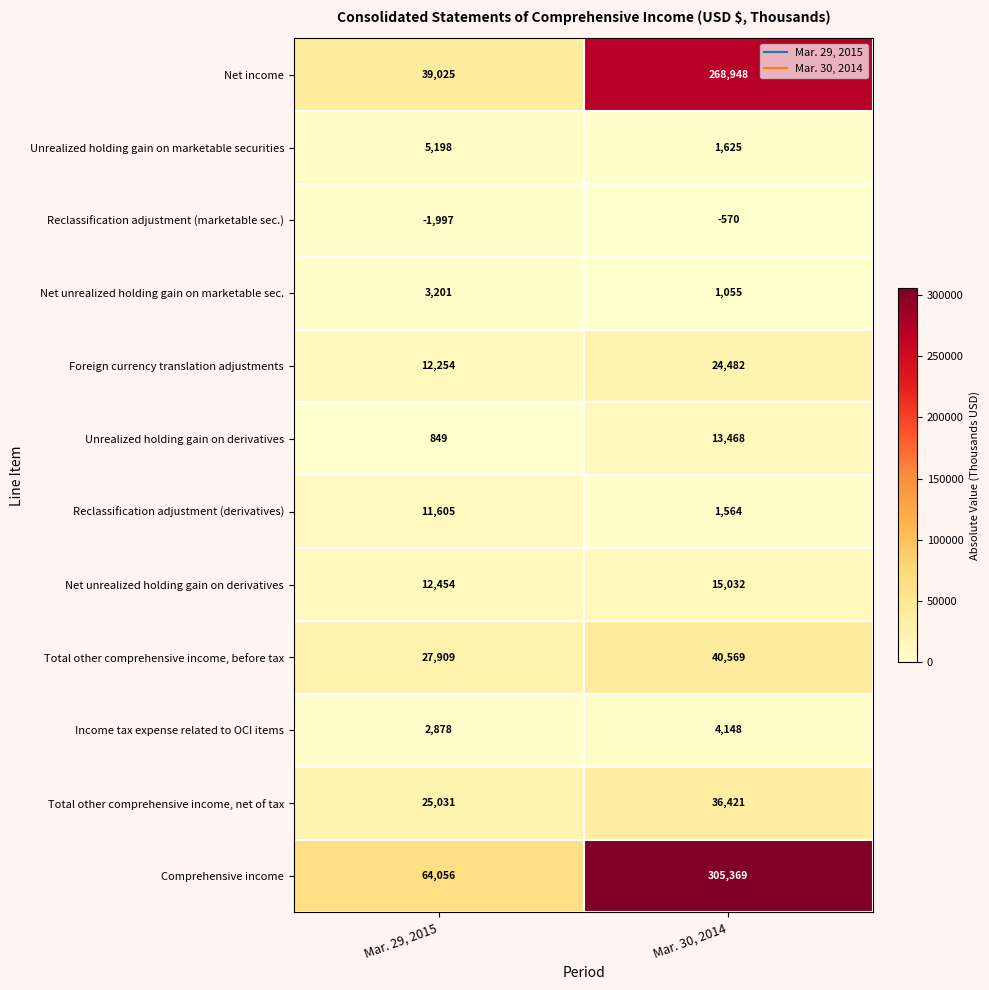

What is the spread (max minus min) of values at Mar. 30, 2014?

305939